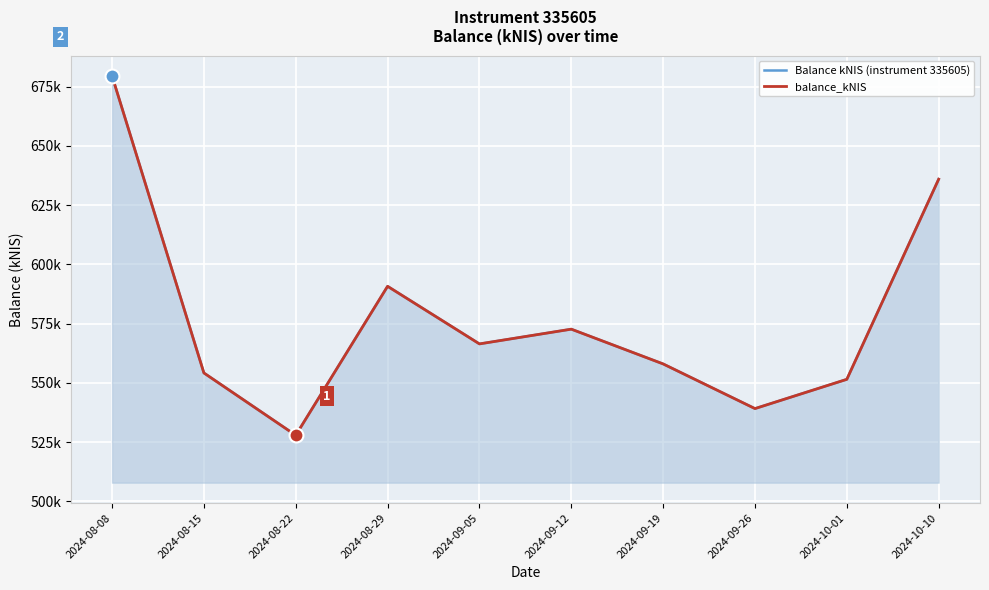

What is the sum of the balance_kNIS values at 2024-09-12 and 2024-09-26?

1111.8